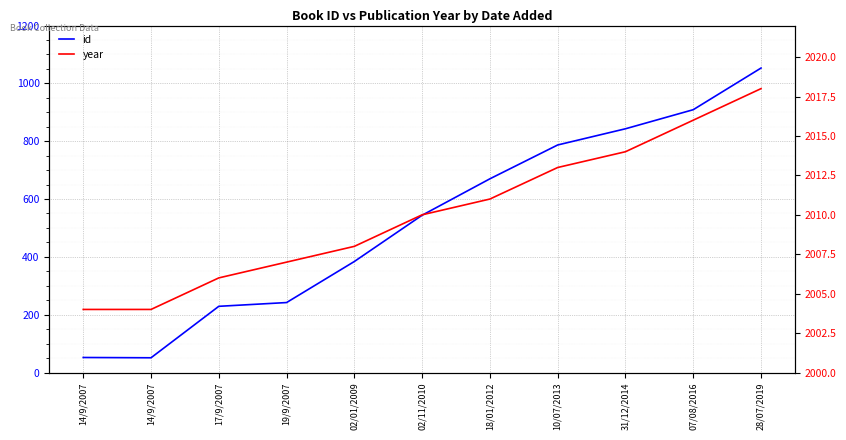

Rank the categories by id value from highest to lowest.

28/07/2019, 07/08/2016, 31/12/2014, 10/07/2013, 18/01/2012, 02/11/2010, 02/01/2009, 19/9/2007, 17/9/2007, 14/9/2007, 14/9/2007